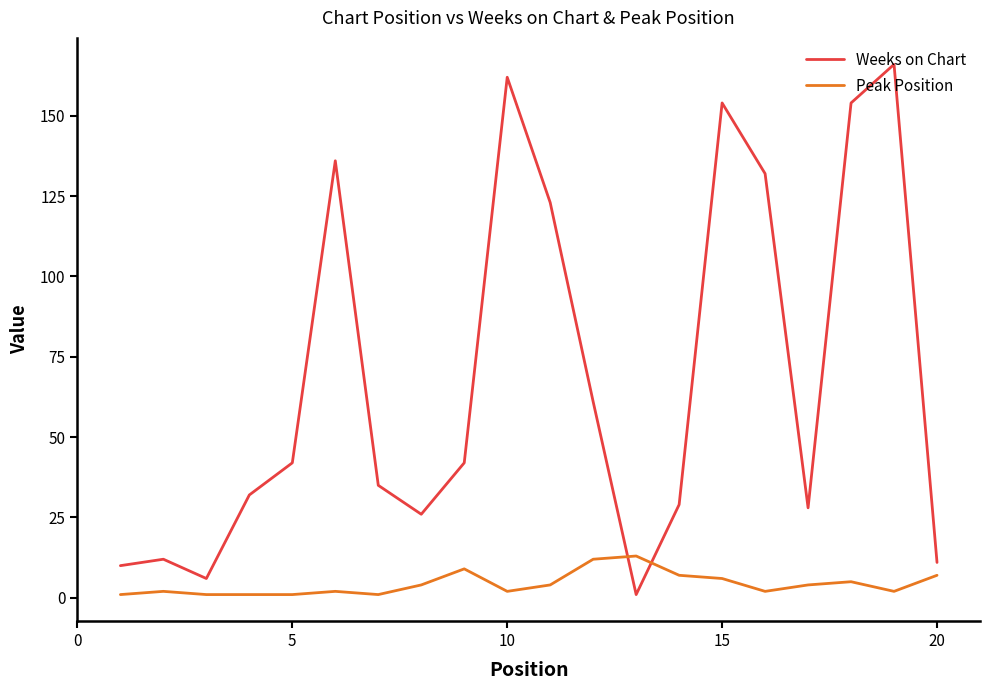

How many intersections are there between Weeks on Chart and Peak Position?

2